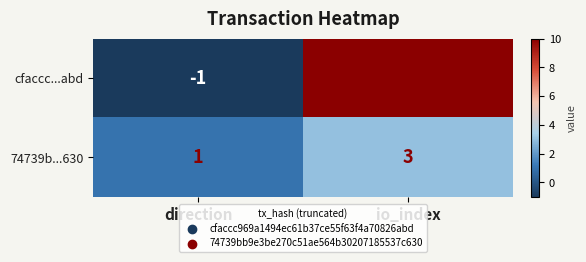

How many data points in cfaccc...abd are less than 10?

1